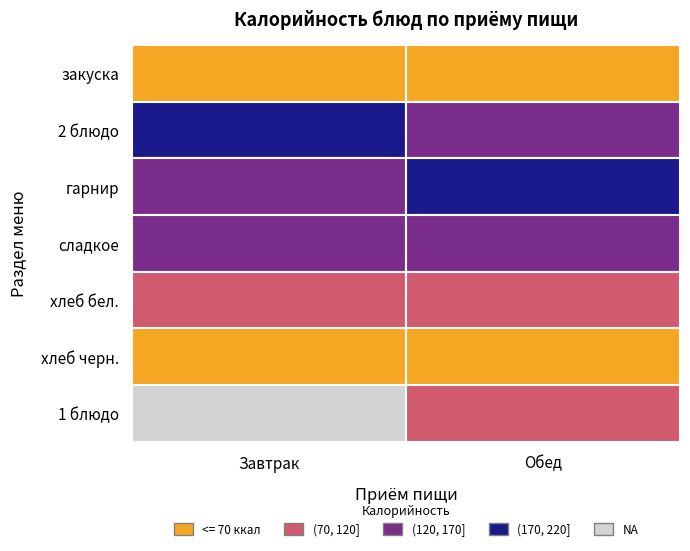

How many data points in Обед are above 128?

2